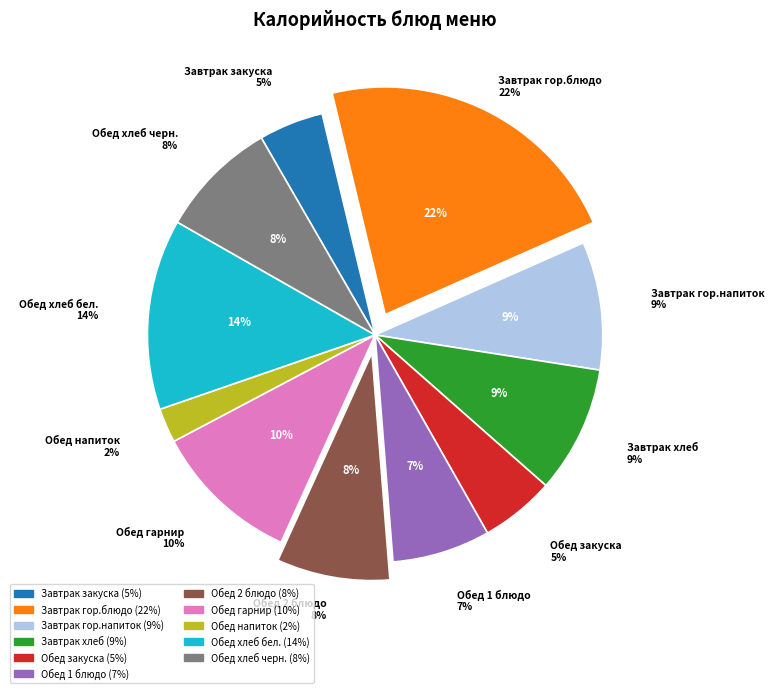

Is it true that Завтрак гор.напиток is 9% of the pie?

True